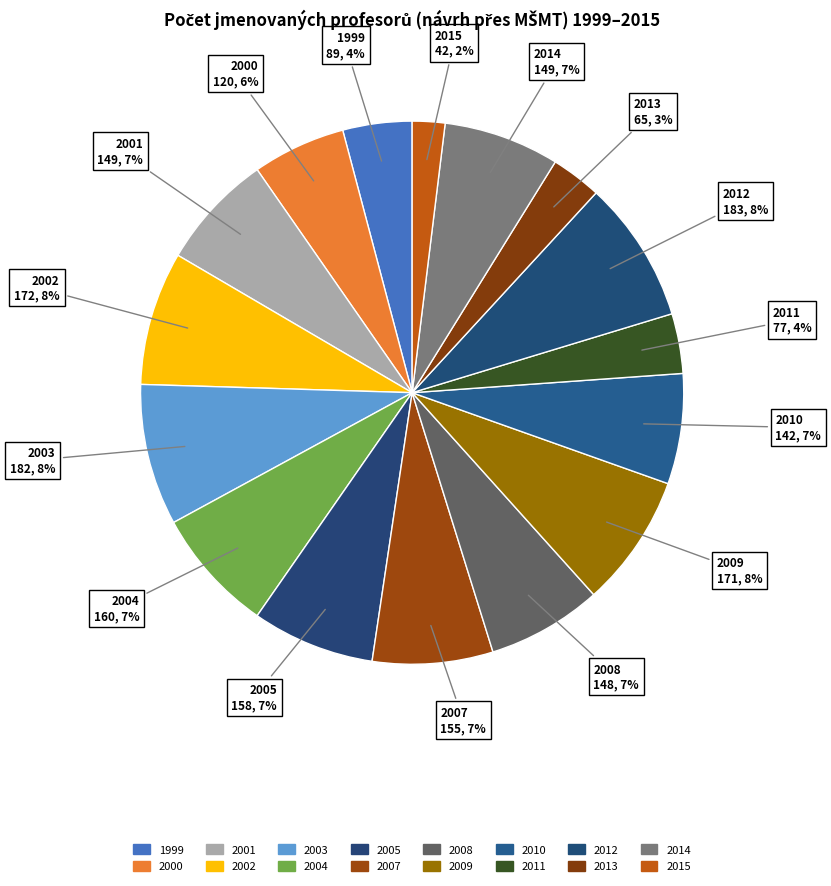

How many slices are in this pie chart?

16